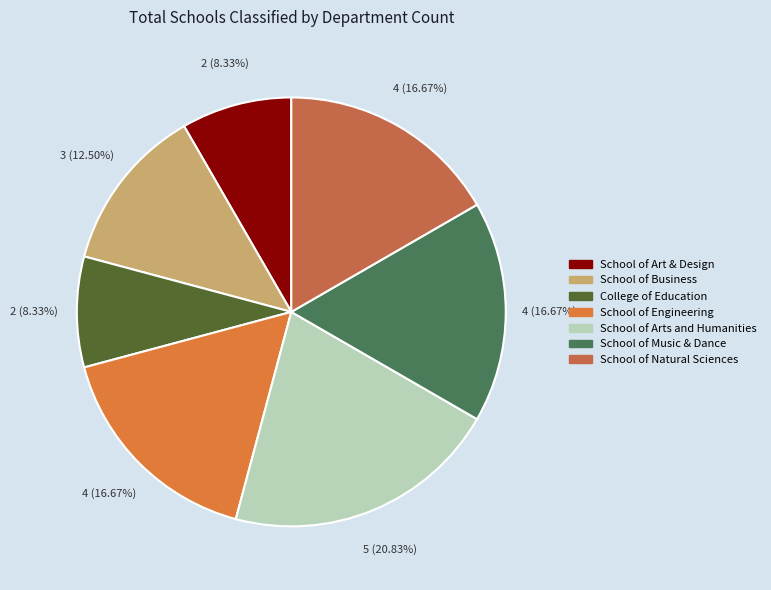

Combined, what portion of the pie is School of Engineering and School of Art & Design?

25.0%